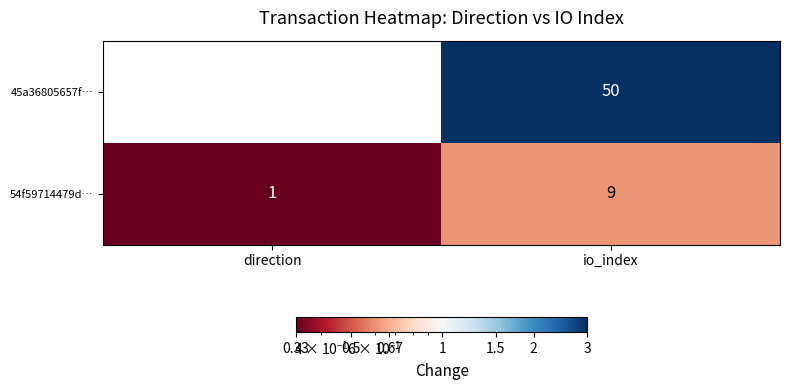

Which series has the largest range (max minus min)?

45a36805657f…